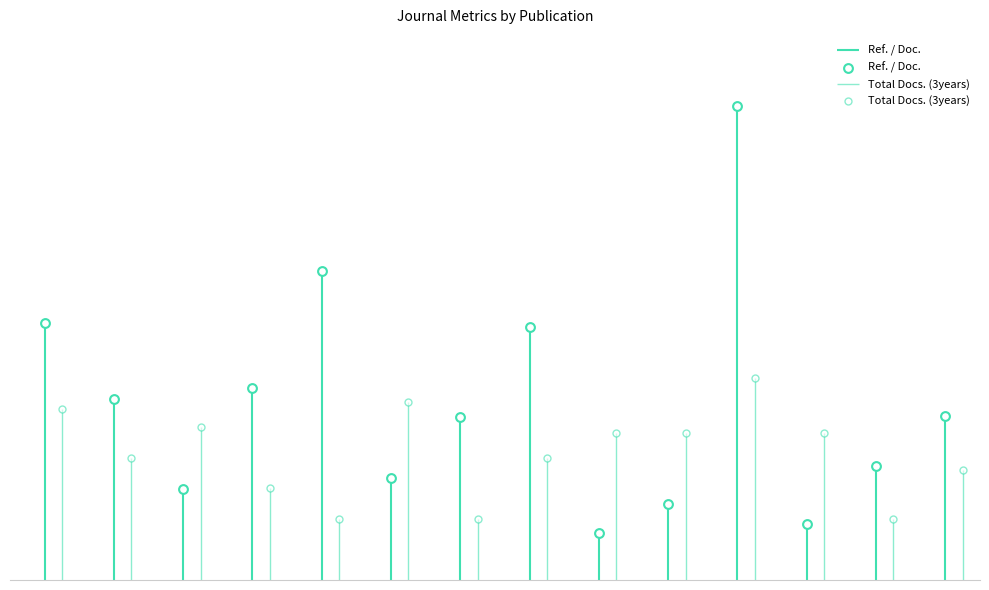

What are all the series names shown in the legend?

Ref. / Doc., Total Docs. (3years)